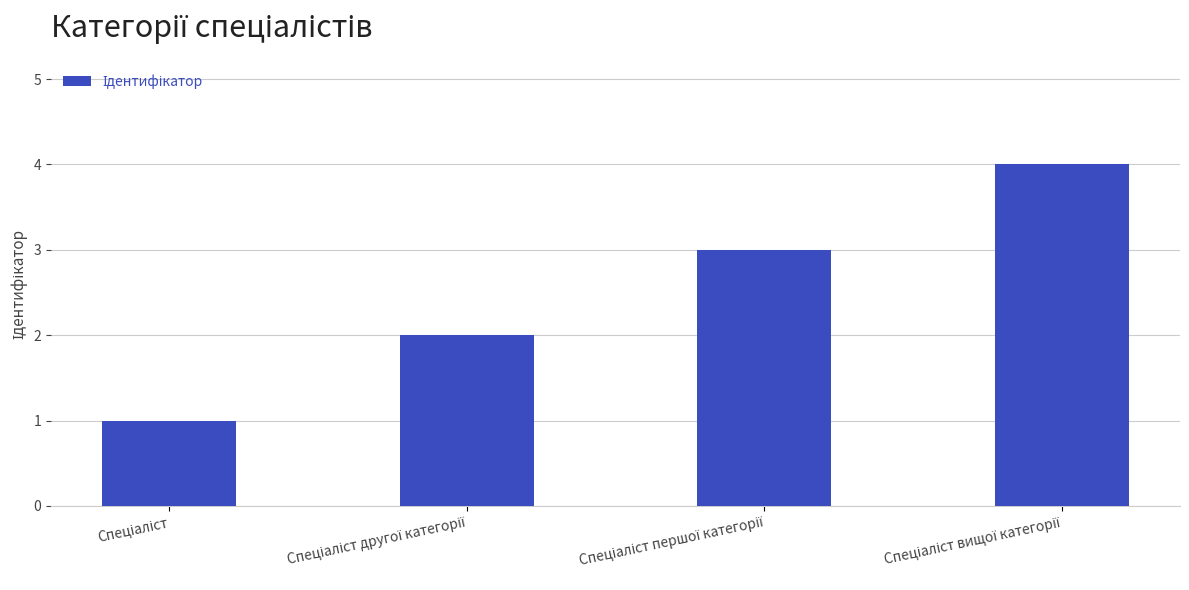

How many values are between 2 and 4?

3